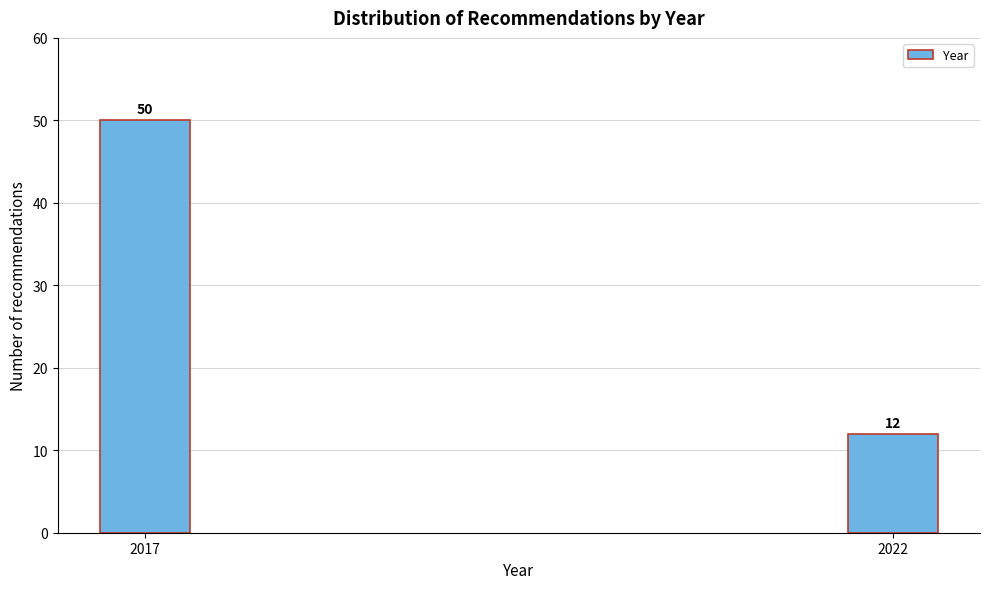

Reading right to left, what are all the values shown in this chart?

12	50